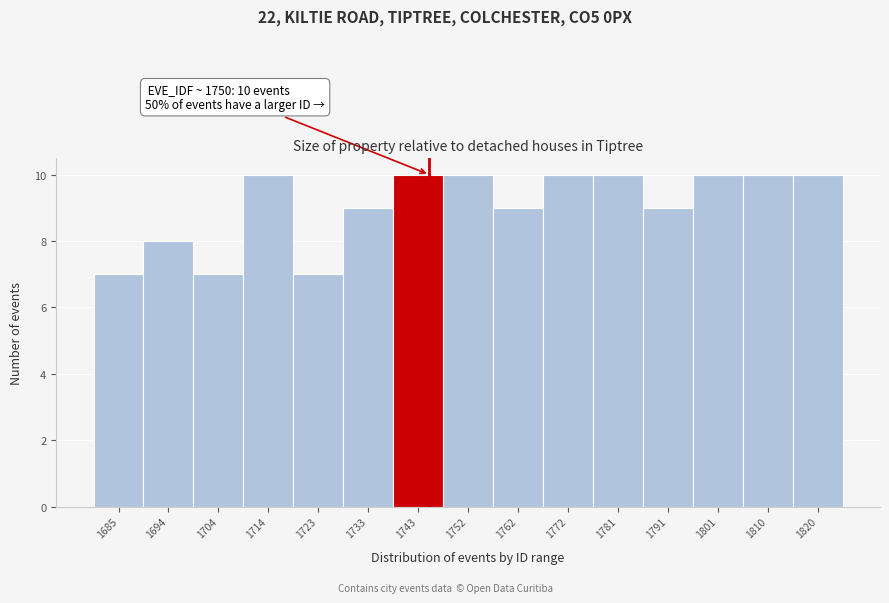

Reading left to right, list all the values displayed in this chart.

1685=7	1694=8	1704=7	1714=10	1723=7	1733=9	1743=10	1752=10	1762=9	1772=10	1781=10	1791=9	1801=10	1810=10	1820=10